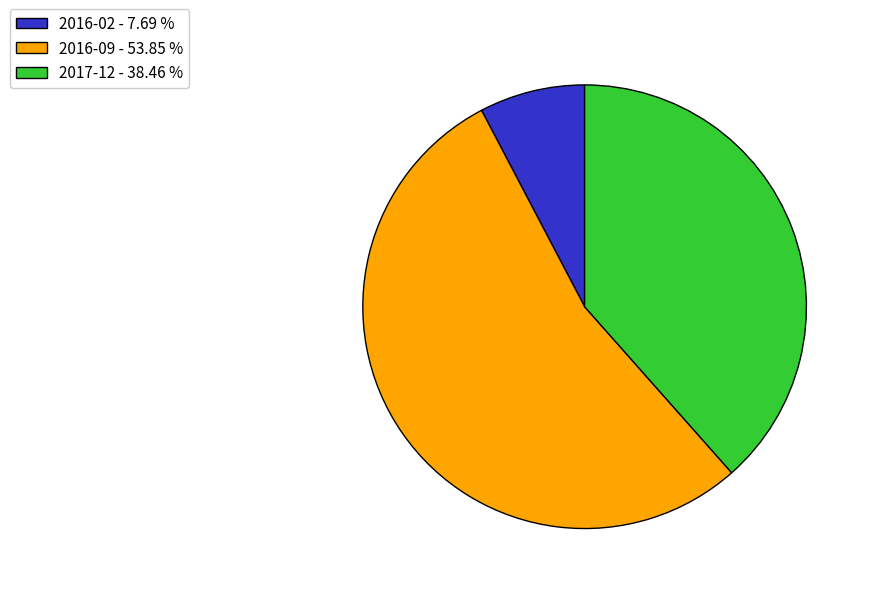

How many slices are in this pie chart?

3